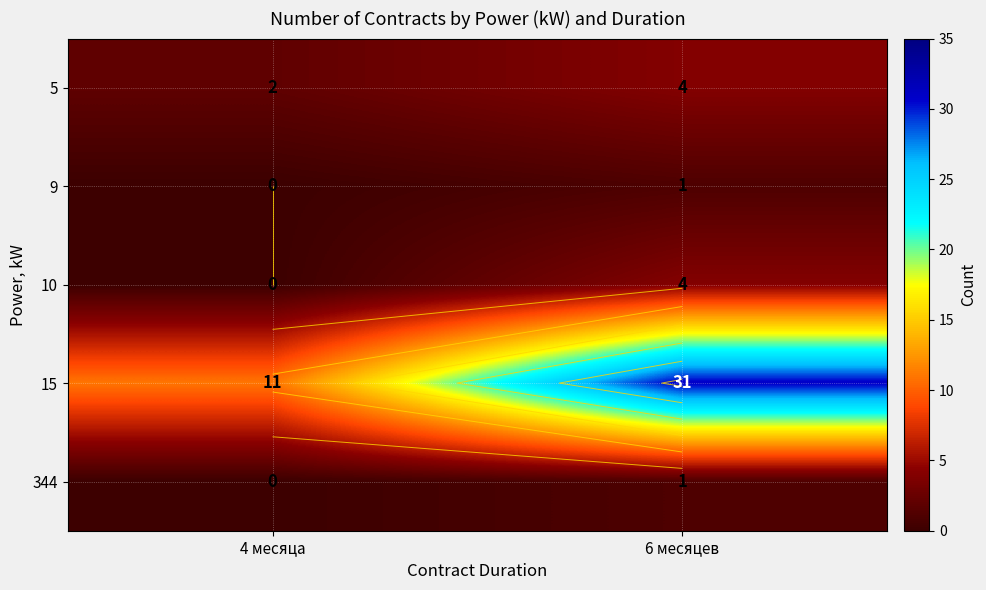

What is the difference between the highest and lowest values at 4 месяца?

11